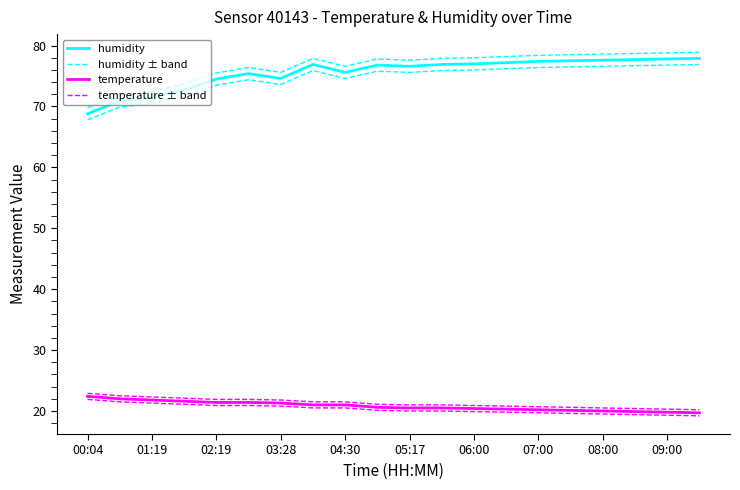

Does the chart display data point markers on the line(s)?

No